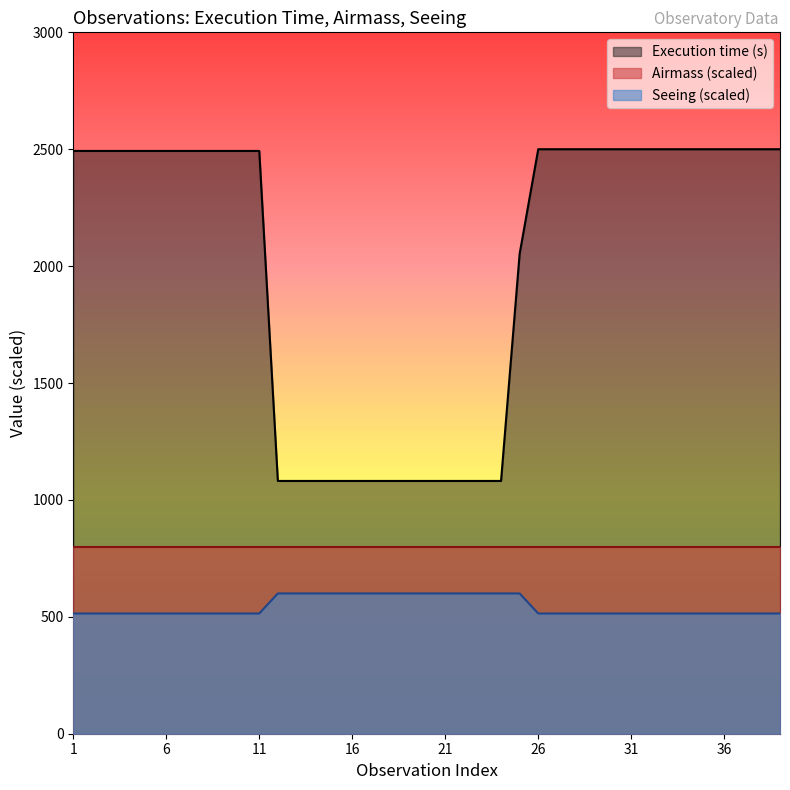

What is the spread (max minus min) of values at 12?

481.2